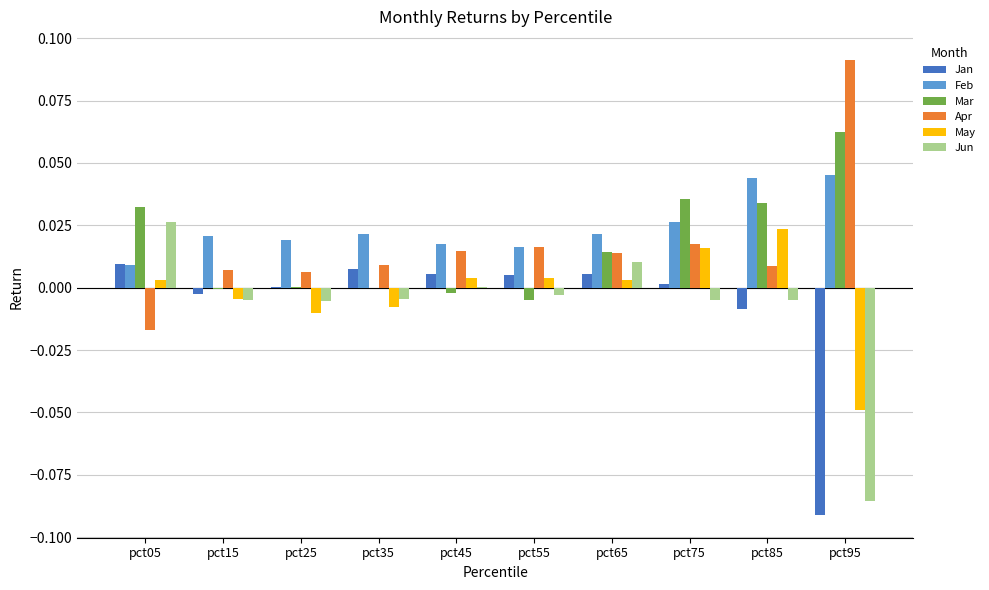

At which category does the chart reach its peak across all series?

pct95